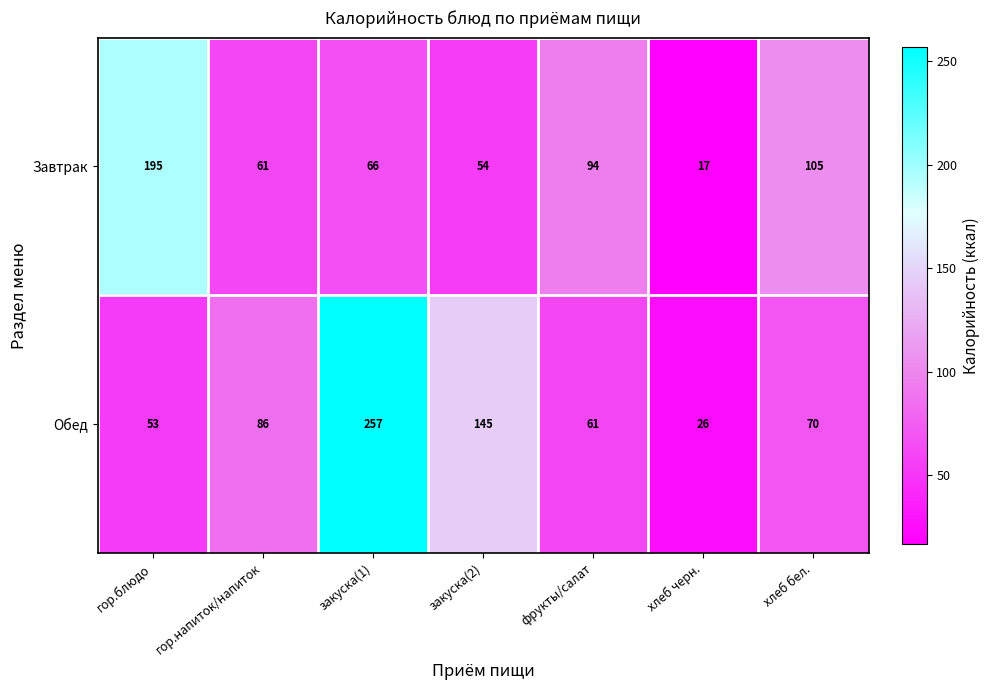

The Обед series shows 145 at закуска(2). True or false?

True